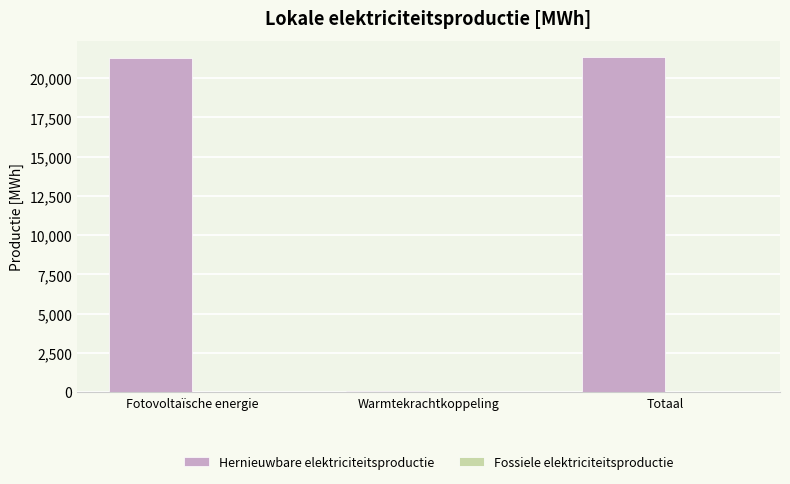

Count the number of data series in this chart.

1